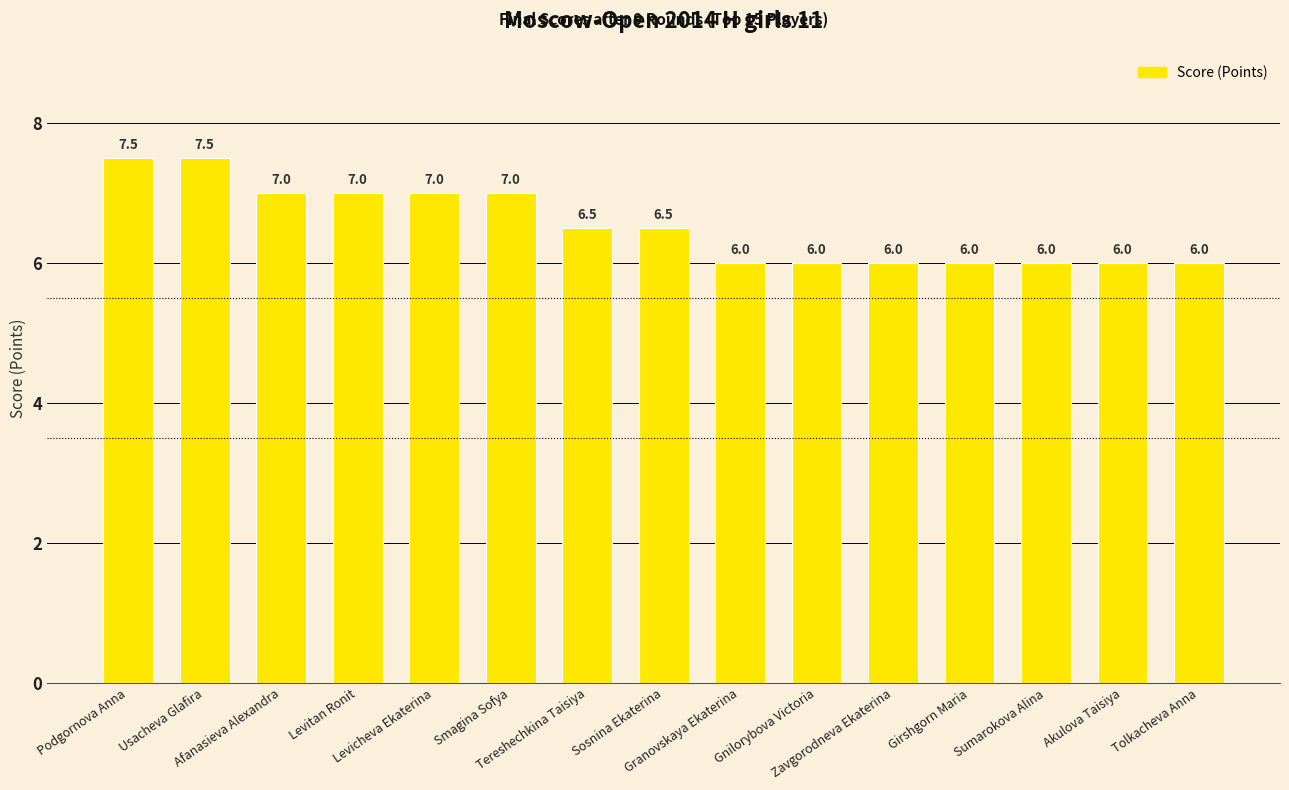

What is the label of the 11th bar from the left?

Zavgorodneva Ekaterina